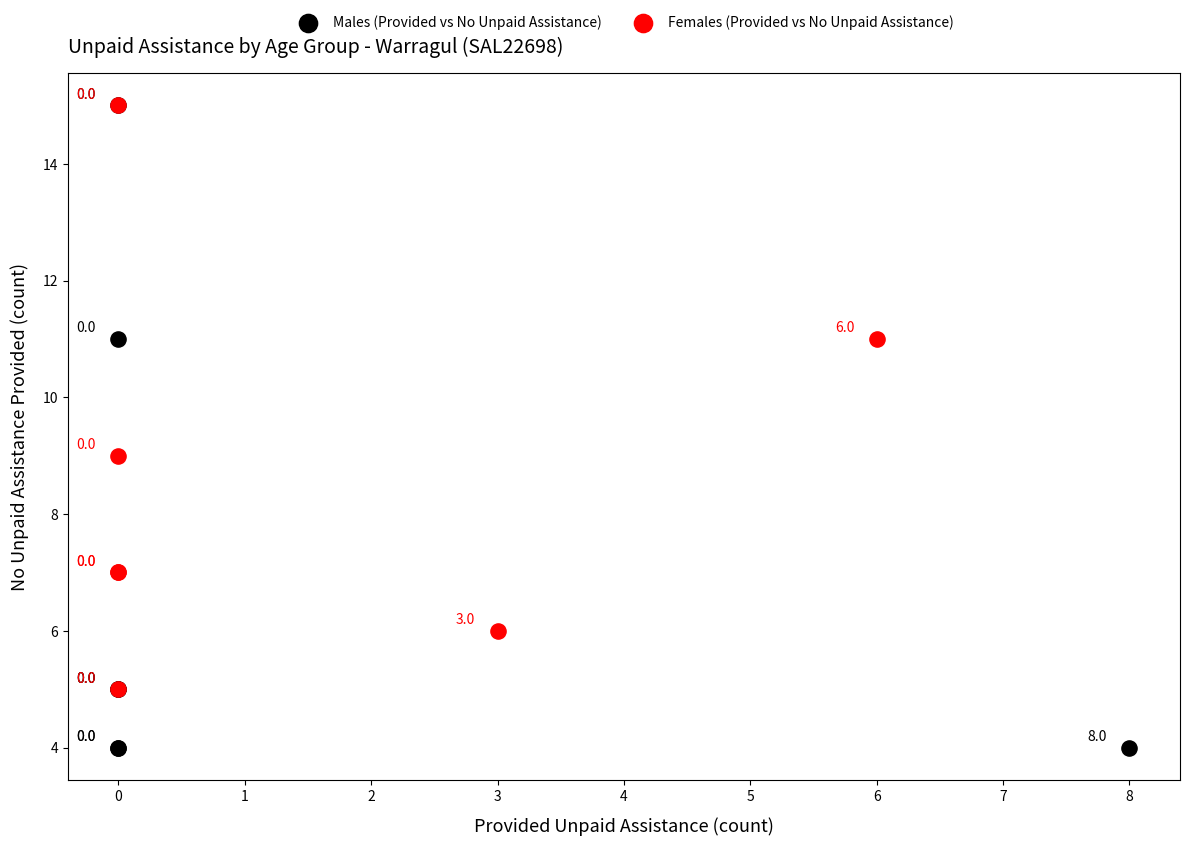

Which series reaches the minimum Y coordinate?

Males (Provided vs No Unpaid Assistance)